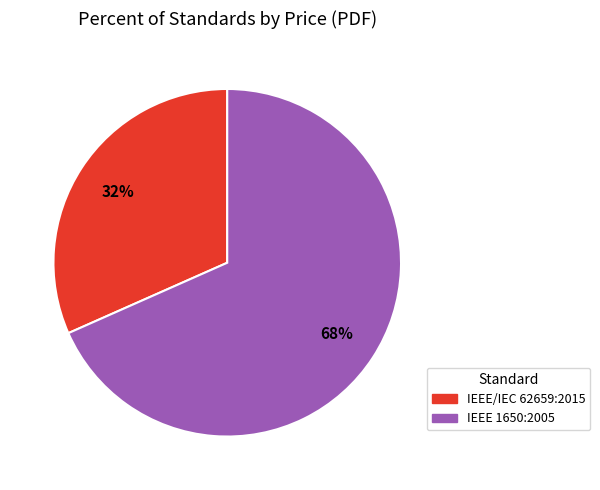

Count the number of slices in the pie.

2